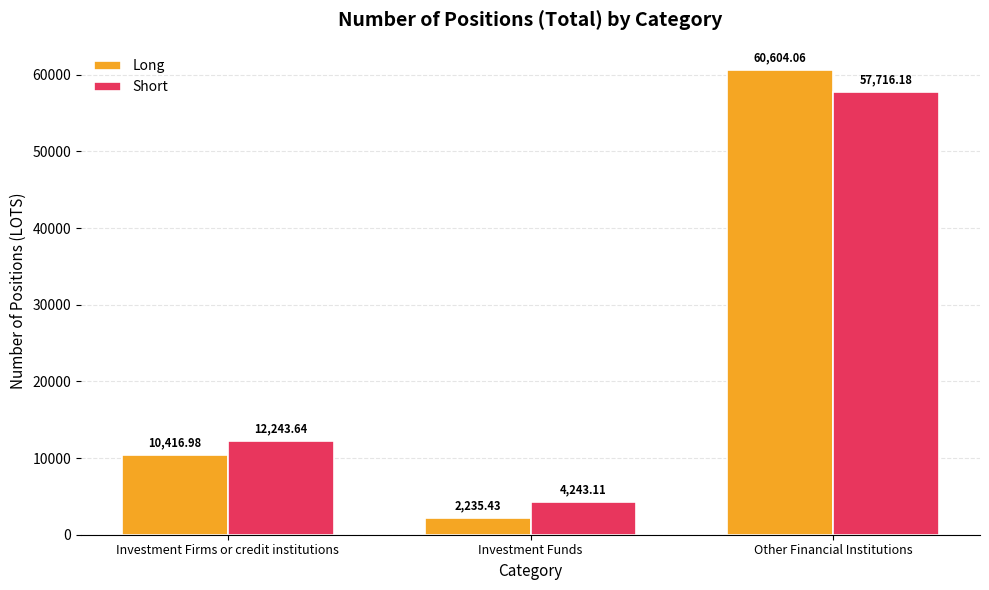

Which category has the lowest value across all series?

Investment Funds